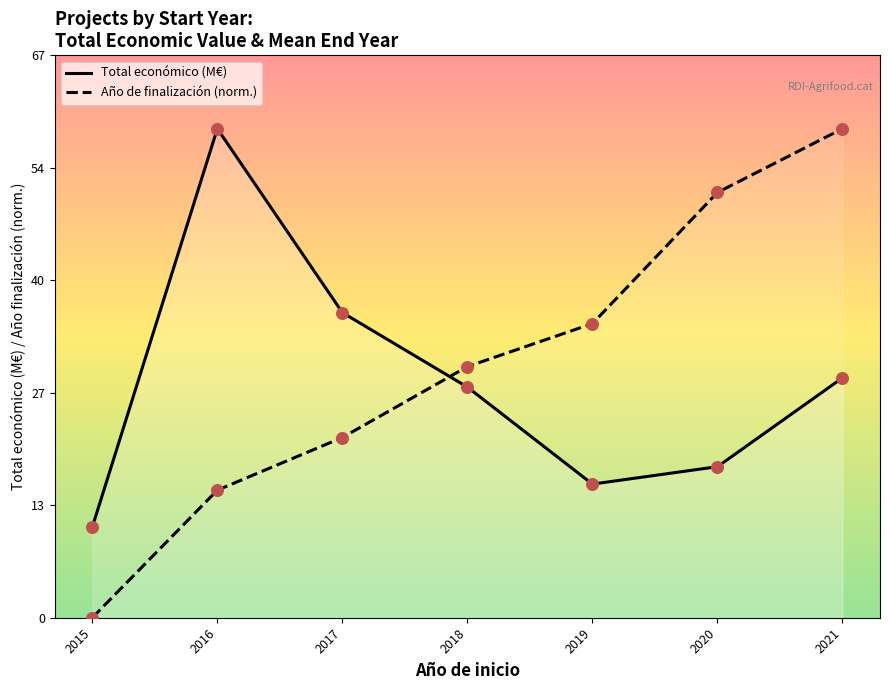

Which series has the largest total across all categories?

Año de finalización (norm.)